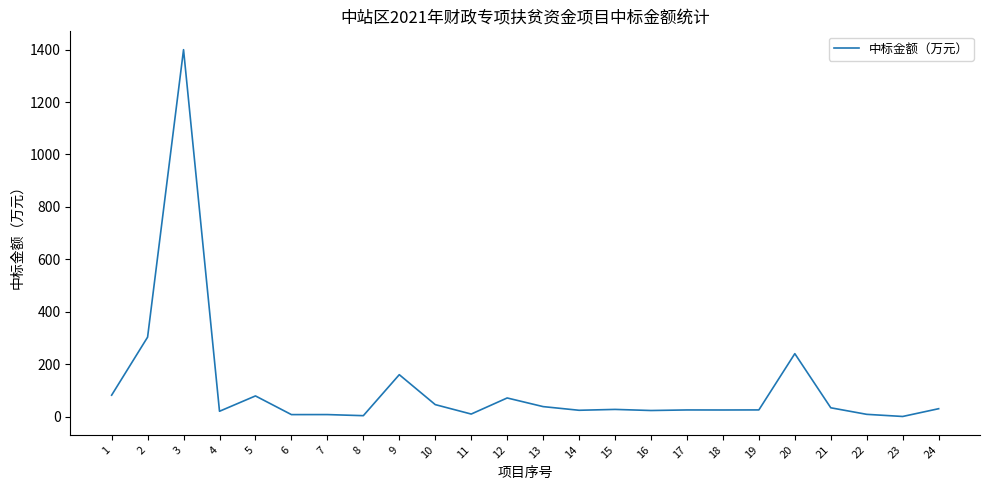

What is the maximum value shown in the chart?

1400.0